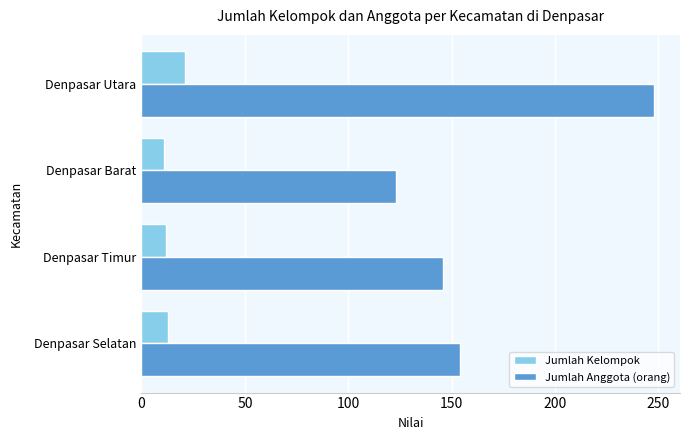

Rank the series by their average value, from lowest to highest.

Jumlah Kelompok, Jumlah Anggota (orang)